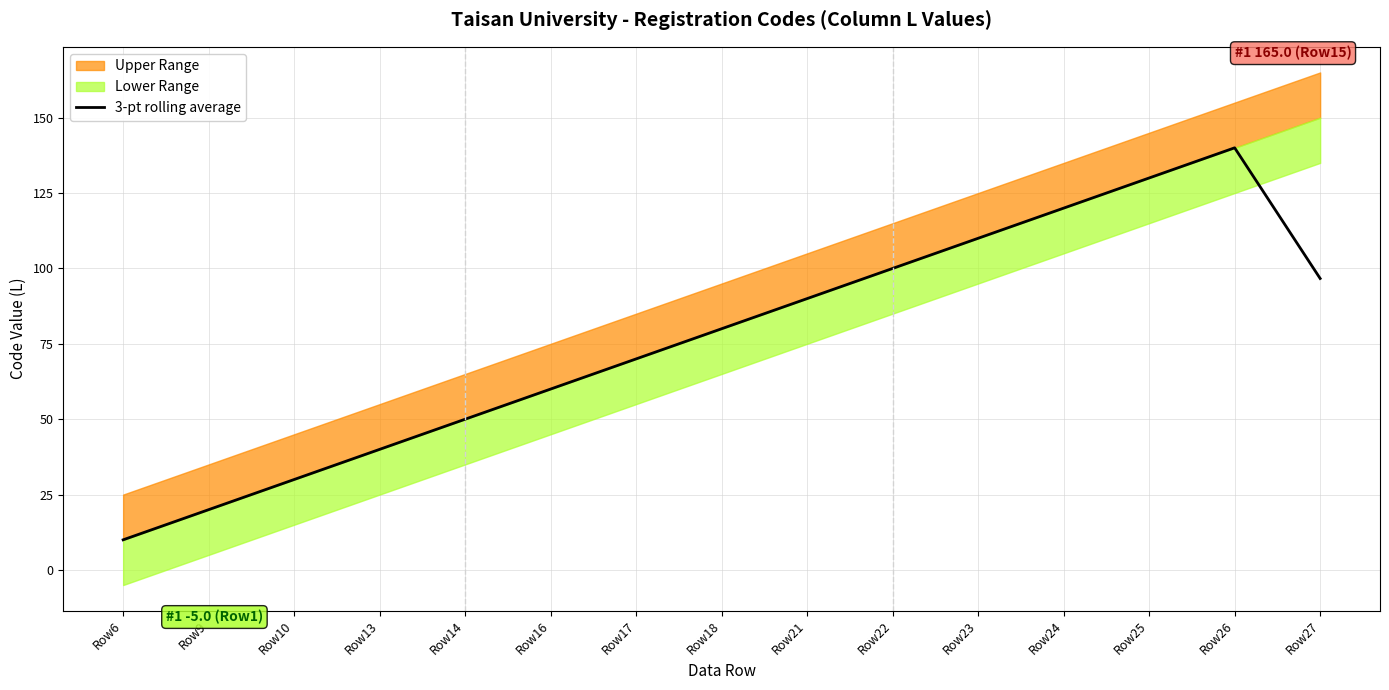

Between Row24 and Row18, which is larger?

Row24